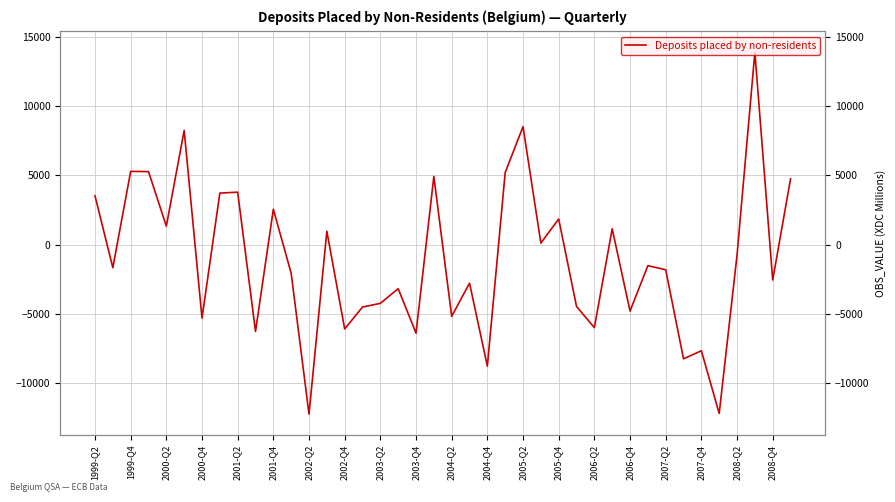

What is the sum of the values at 27 and 37?

9430.3